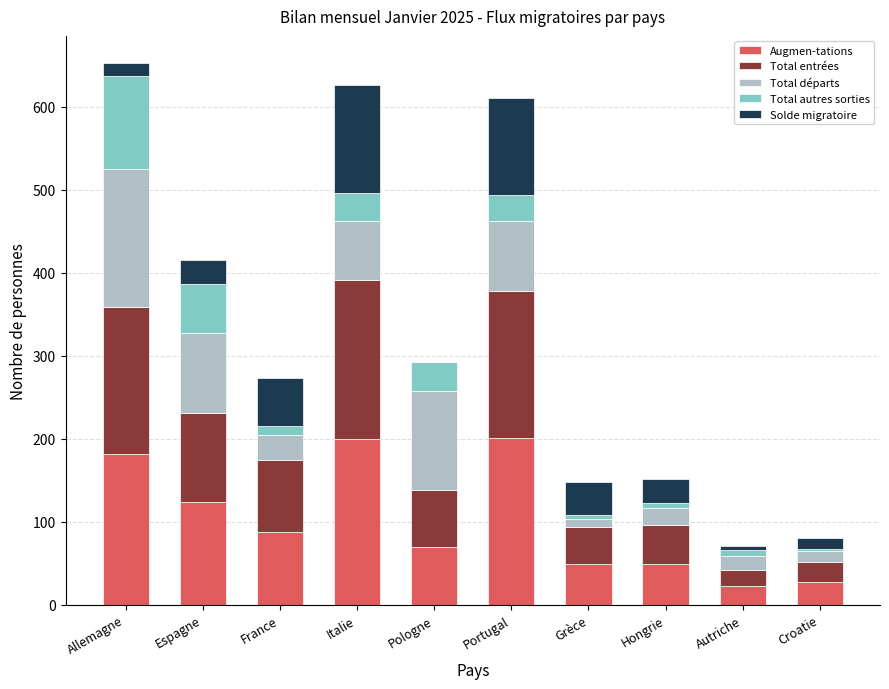

Are the bars horizontal?

No